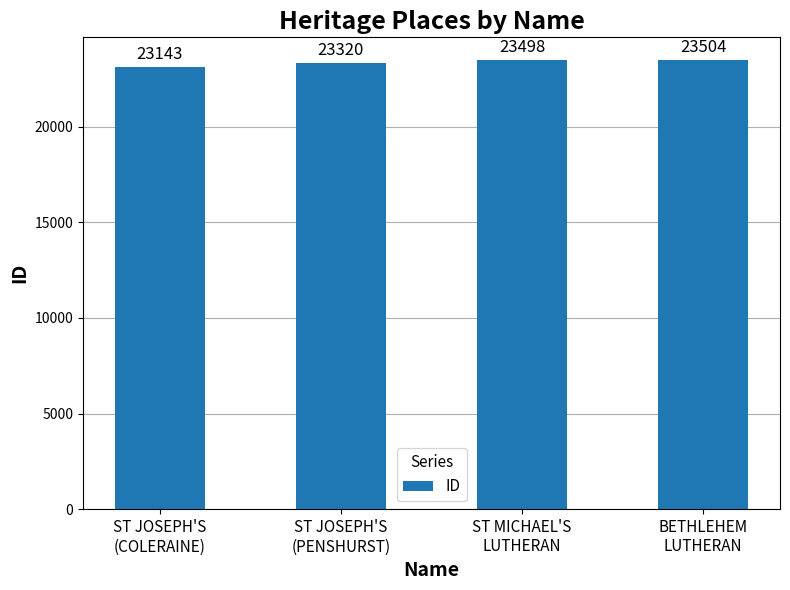

What is the change in value from ST JOSEPH'S
(COLERAINE) to ST MICHAEL'S
LUTHERAN?

+355